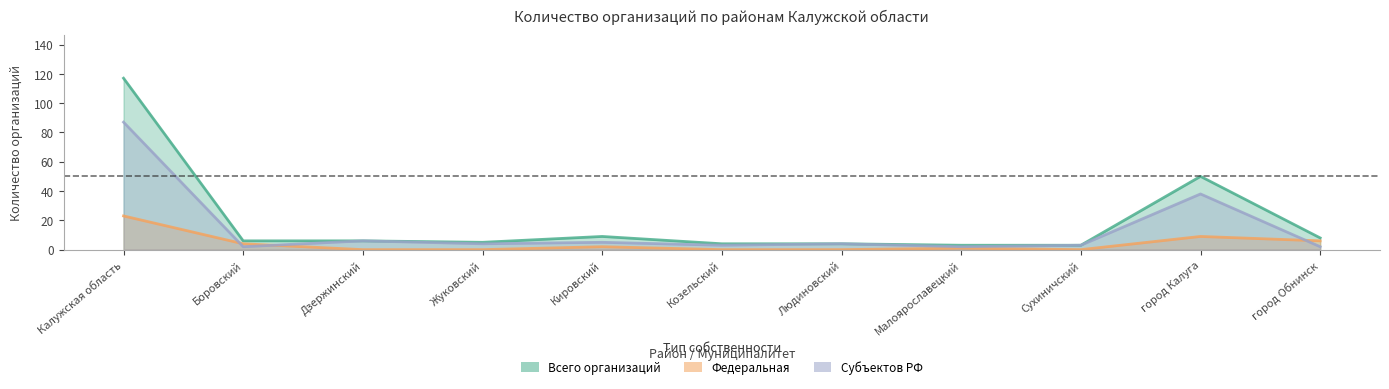

How many values in the Всего организаций series exceed 6?

4